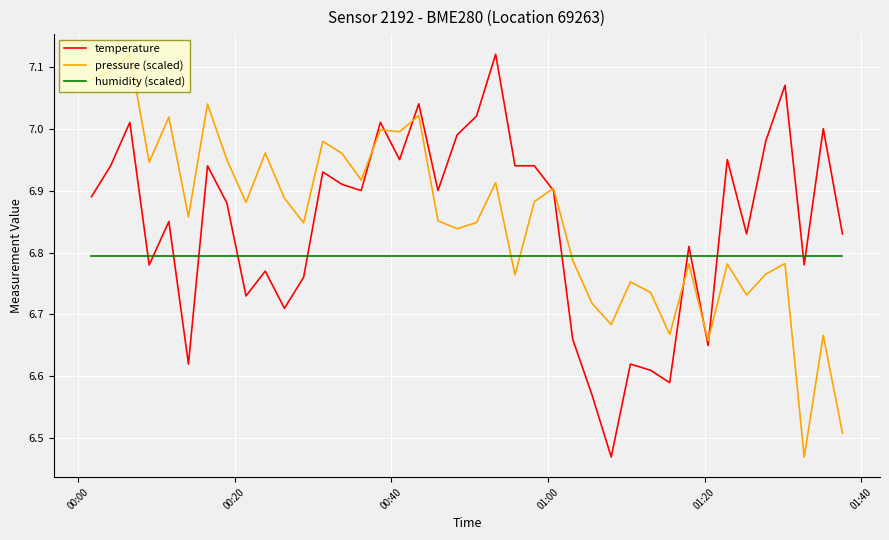

How many times do humidity (scaled) and temperature cross each other?

12